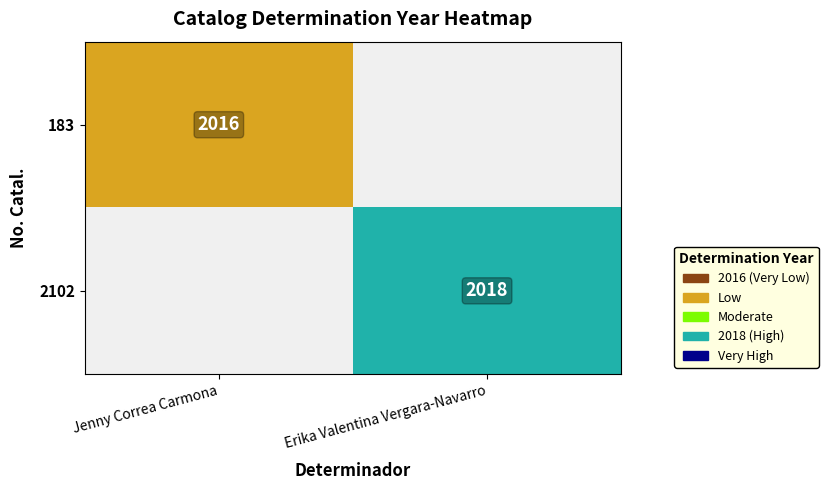

True or false: 183 has a value of 3502 at Jenny Correa Carmona.

False